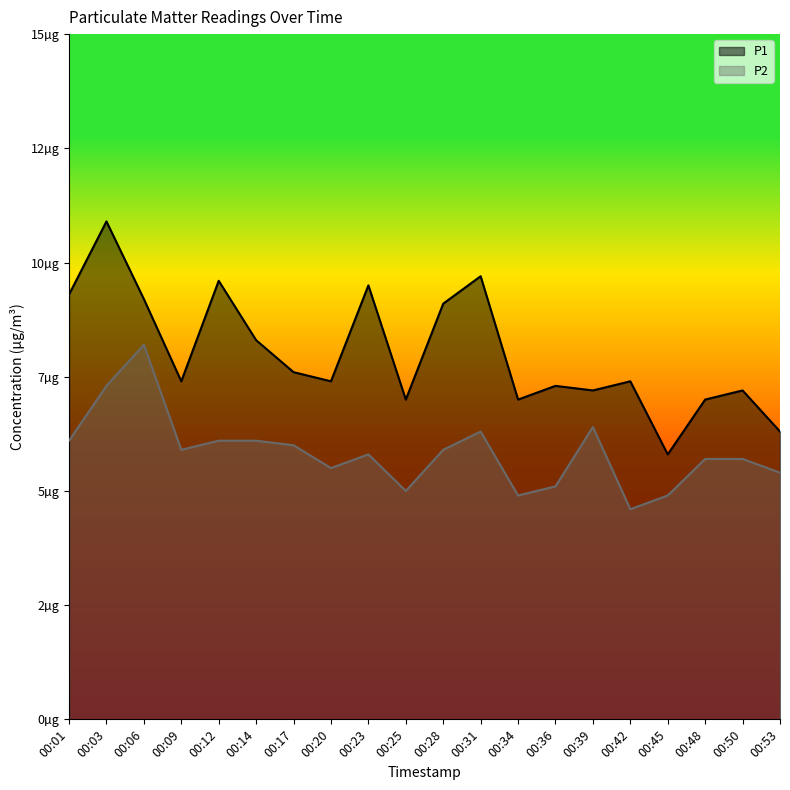

What is the spread (max minus min) of values at 00:09?

1.5